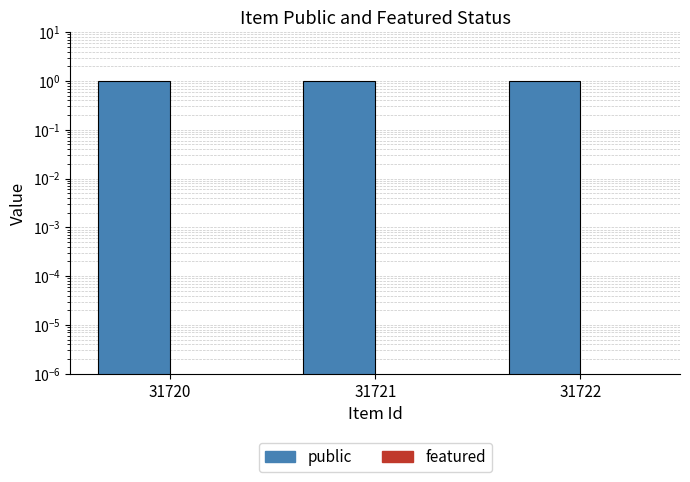

The public series shows 1 at 31722. True or false?

True